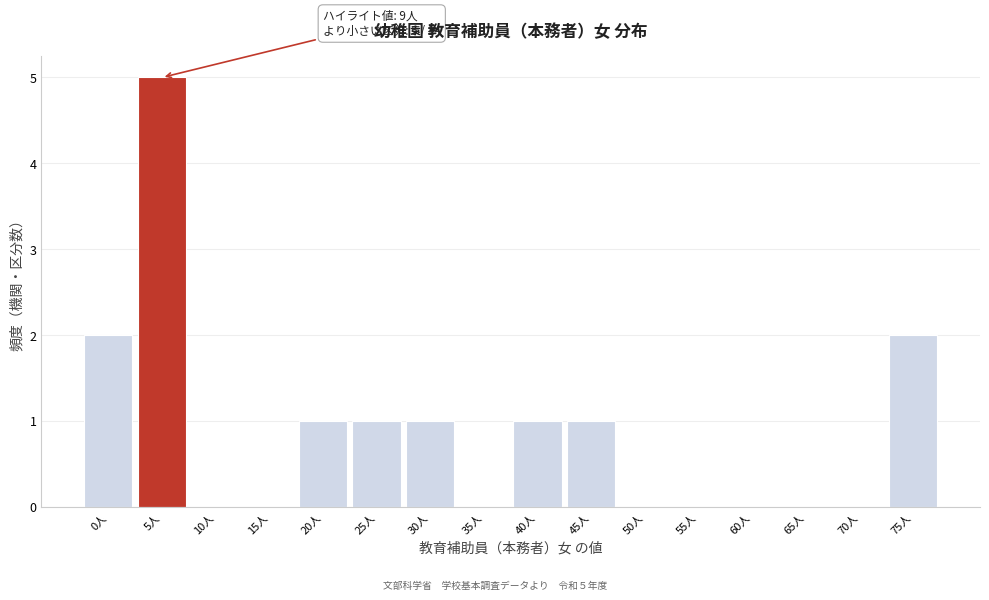

Reading left to right, what are all the values shown in this chart?

0人=2	5人=5	10人=0	15人=0	20人=1	25人=1	30人=1	35人=0	40人=1	45人=1	50人=0	55人=0	60人=0	65人=0	70人=0	75人=2